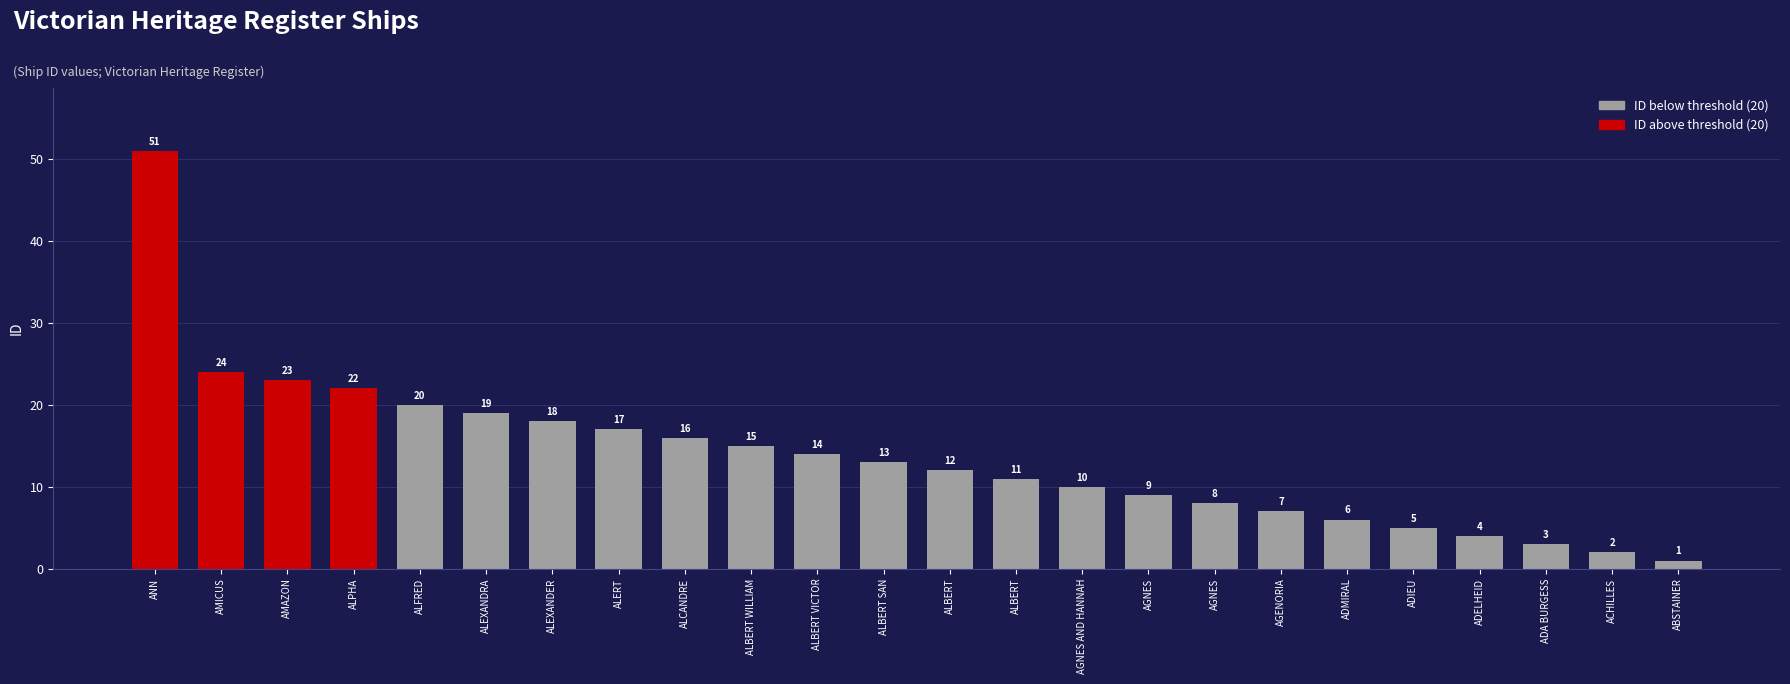

What is the change in value from ABSTAINER to ALCANDRE?

+15